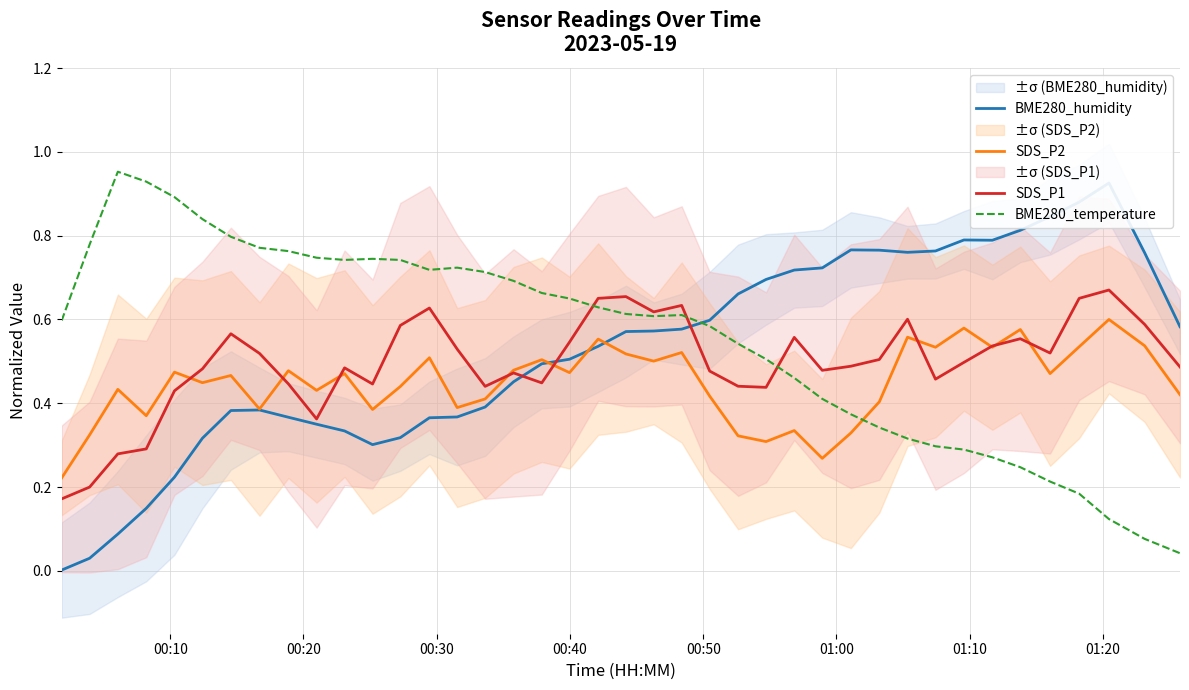

Which series ends up on top after the final intersection of SDS_P2 and BME280_temperature?

SDS_P2